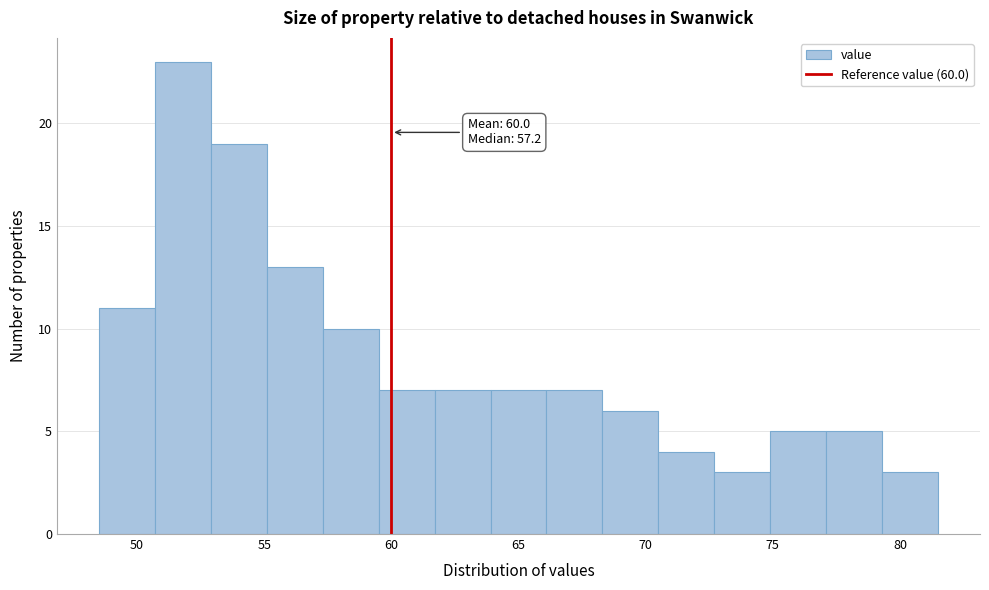

Which range on the x-axis has the tallest bar?

50.7 to 52.9